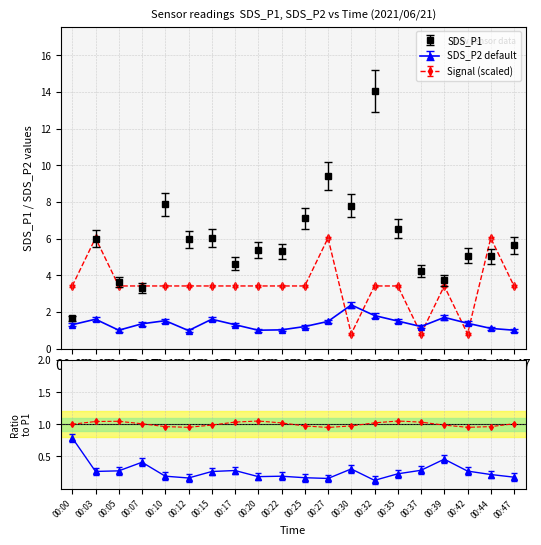

Which series changed the most between 00:10 and 00:47?

SDS_P1